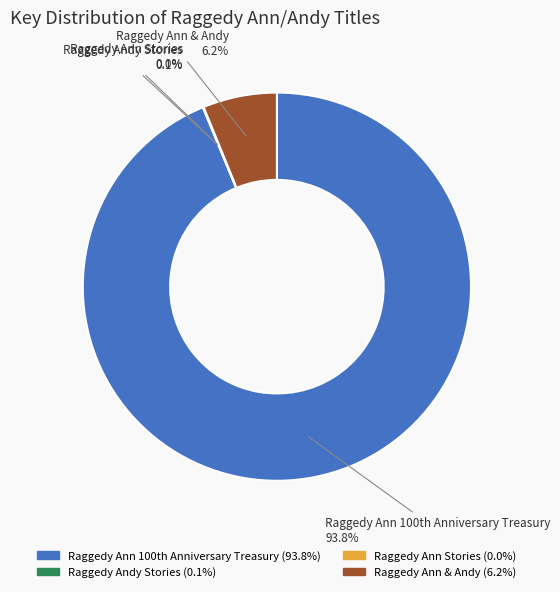

Which category has the biggest portion of the pie?

Raggedy Ann 100th Anniversary Treasury